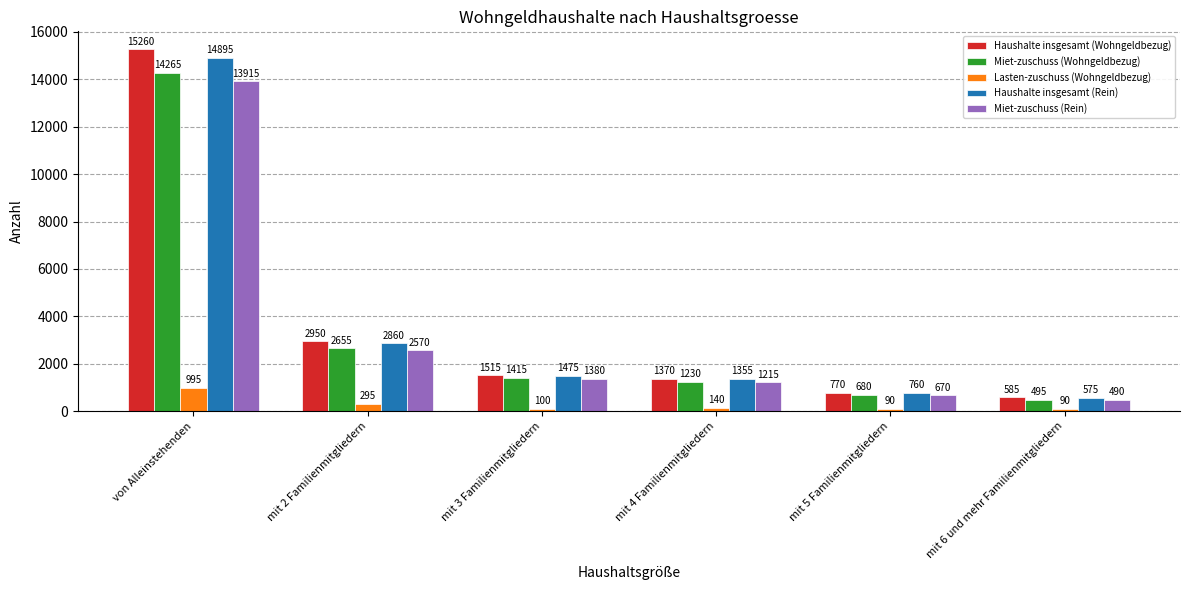

At which label does Haushalte insgesamt (Rein) first exceed 1475?

von Alleinstehenden